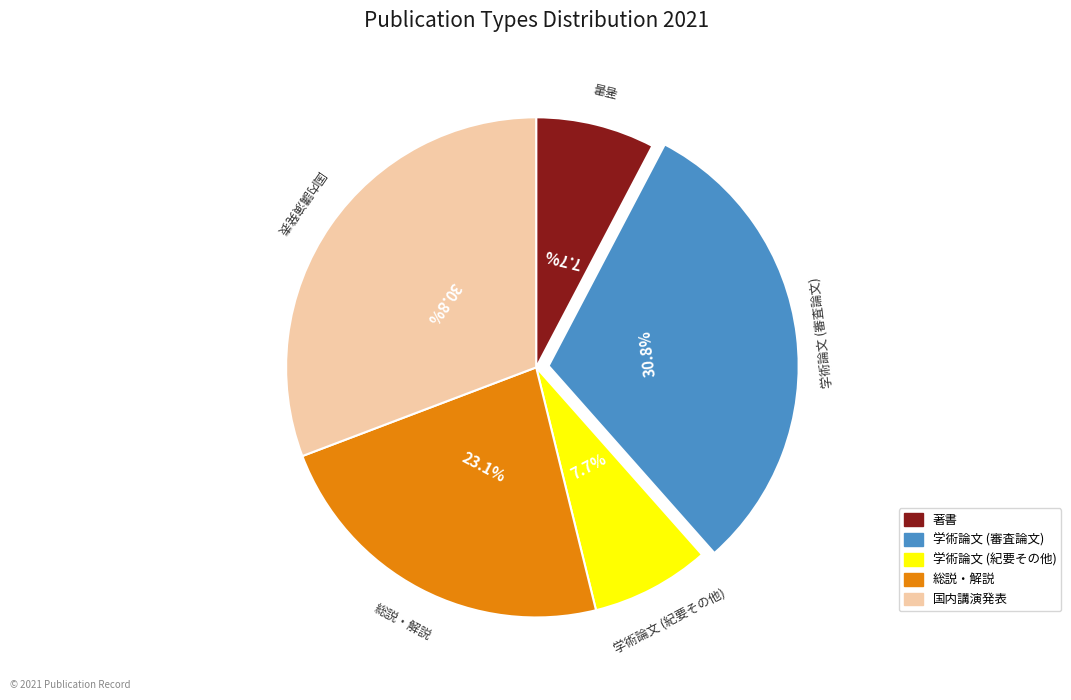

Is it true that 学術論文 (審査論文) is 31% of the pie?

True